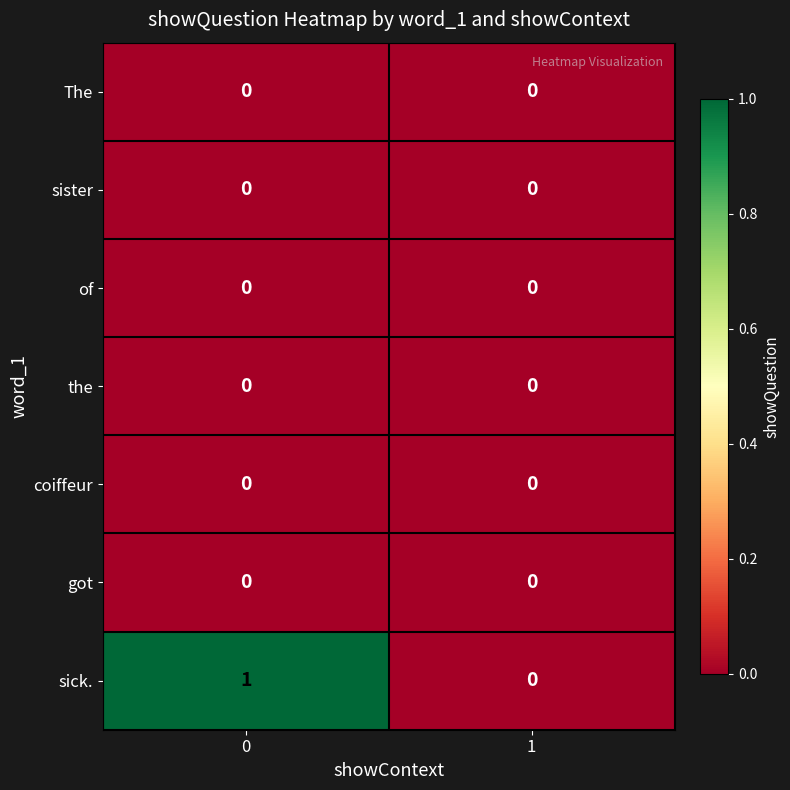

Which series has the widest spread of values?

sick.